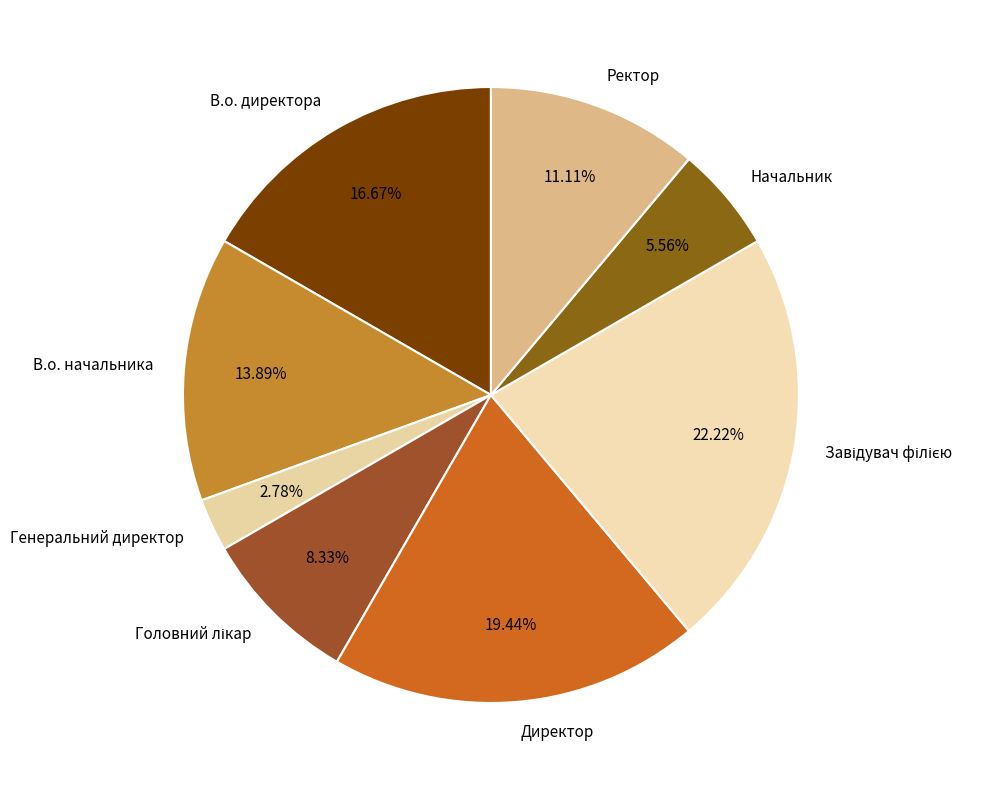

Do Директор and В.о. начальника together represent more than half of the pie?

No